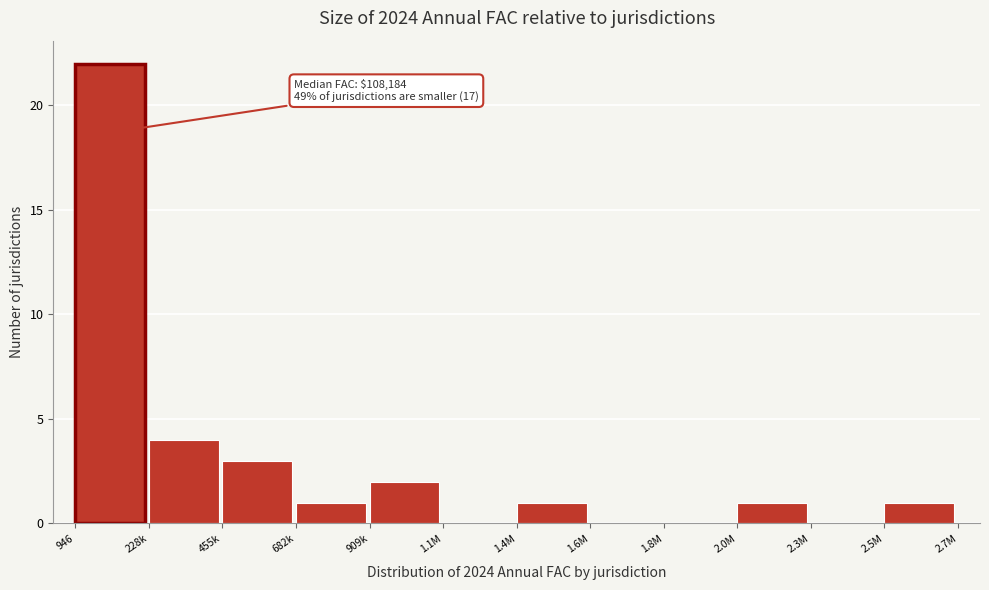

Reading left to right, what are all the values shown in this chart?

946=22	228k=4	455k=3	682k=1	909k=2	1.1M=0	1.4M=1	1.6M=0	1.8M=0	2.0M=1	2.3M=0	2.5M=1